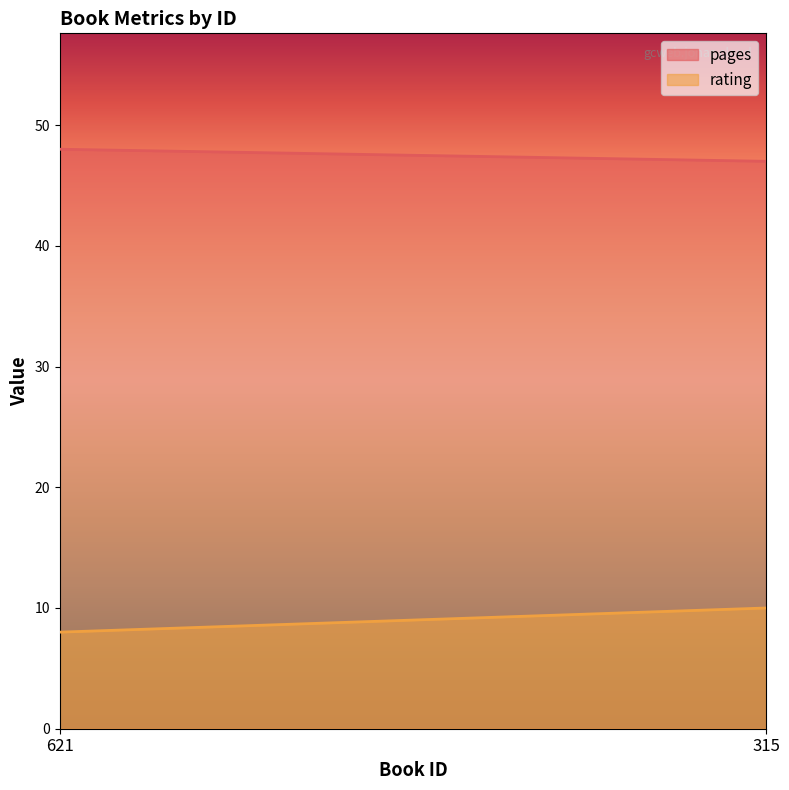

Reading left to right, extract all data points from this chart.

pages: 621=48	315=47
rating: 621=8	315=10